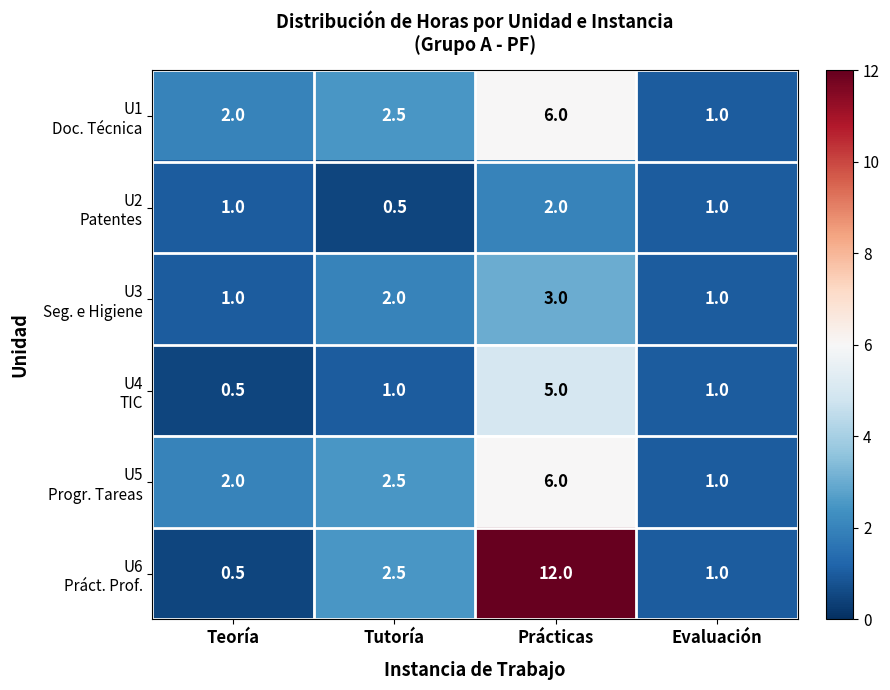

What is the difference between the highest and lowest values at Prácticas?

10.0